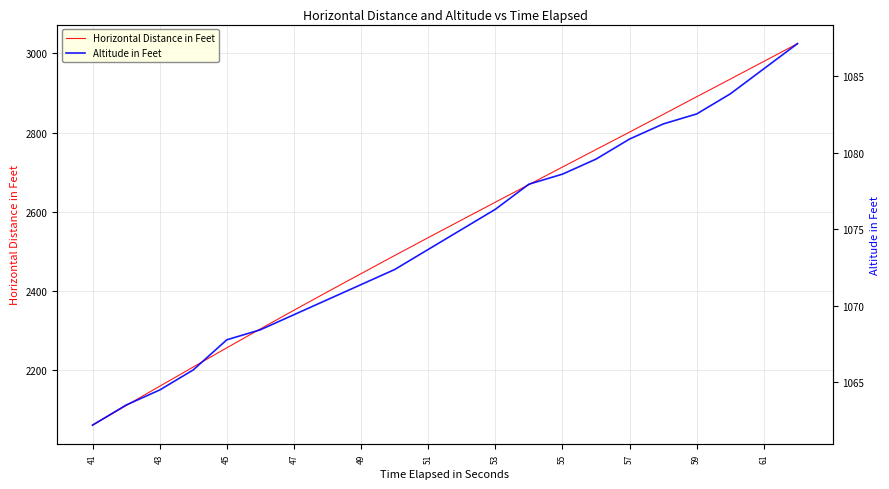

Is it true that Horizontal Distance in Feet equals 2801.2 at 57?

True